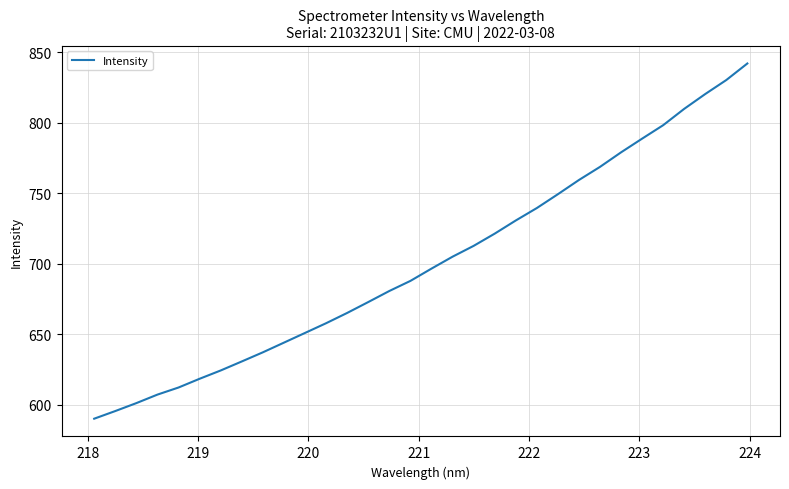

What is the minimum value shown in the chart?

590.2